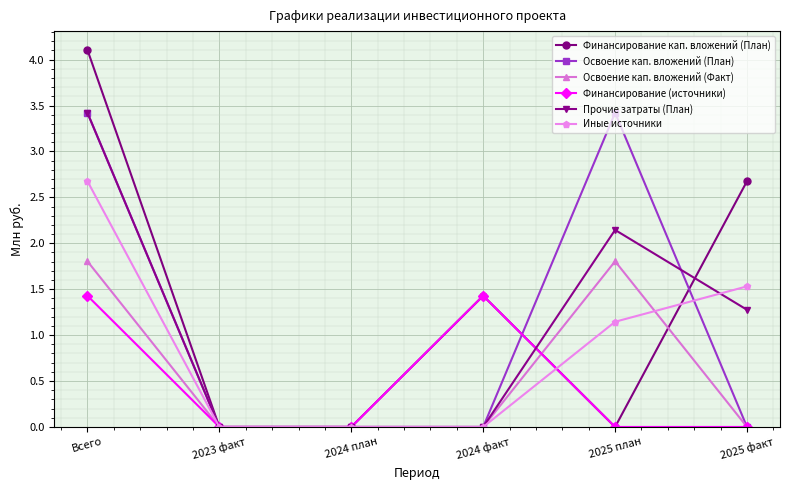

True or false: Прочие затраты (План) has more than 0 interior local peaks.

True